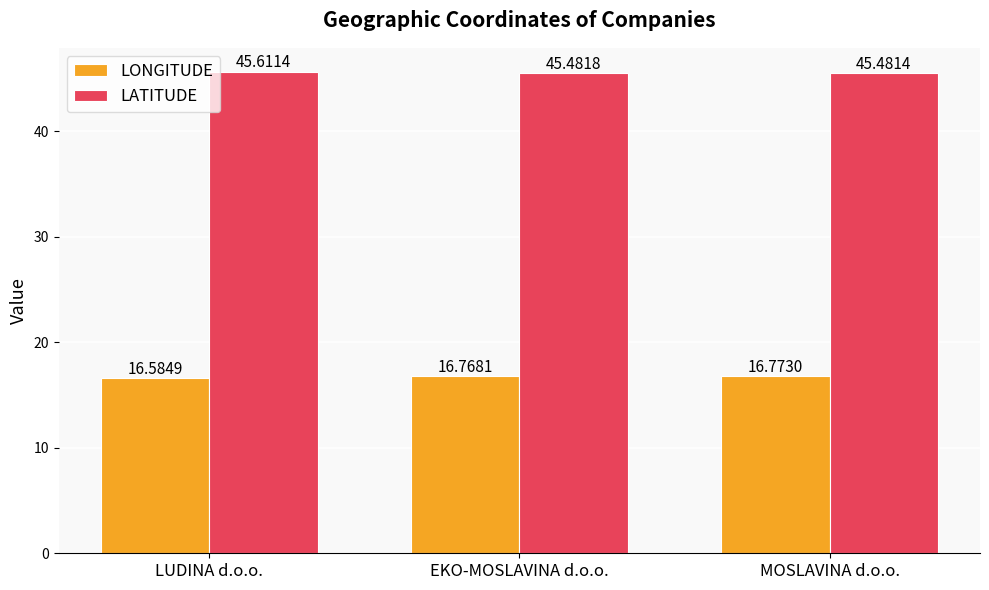

What is the approximate value of LATITUDE at MOSLAVINA d.o.o.?

45.5